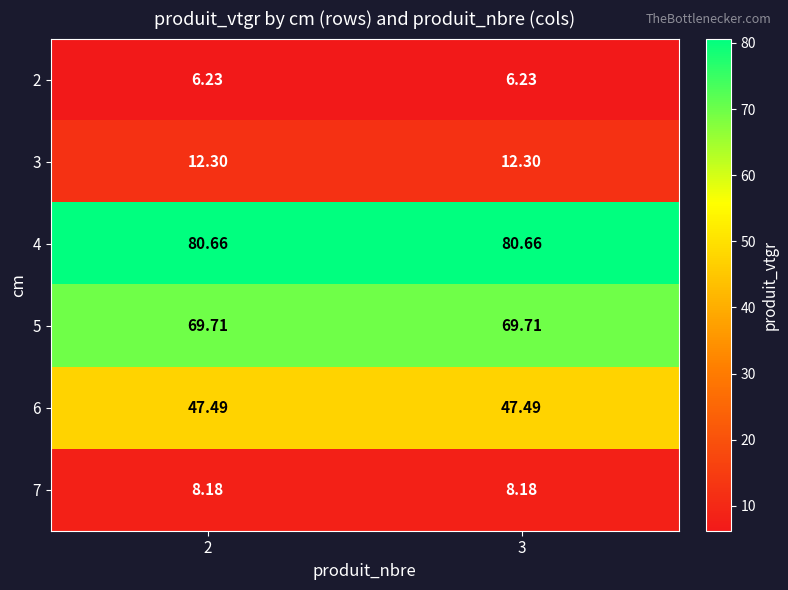

Is the value of 2 at 3 greater than the value of 3 at 2?

No